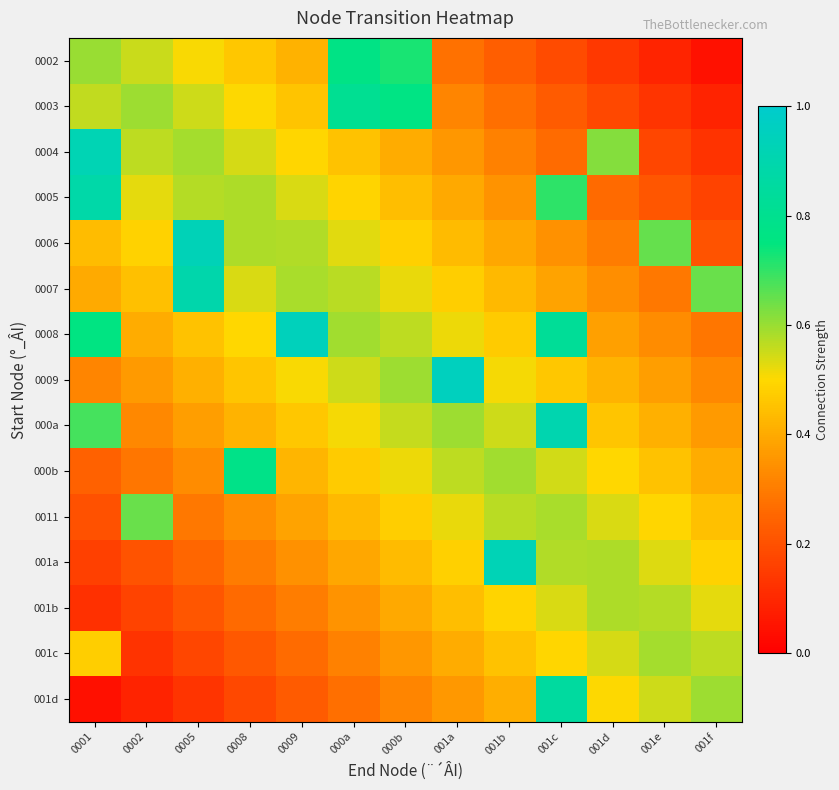

Rank the series by their maximum value, from highest to lowest.

0009, 0008, 0006, 001a, 0004, 000a, 0007, 0005, 001d, 0003, 000b, 0002, 0011, 001c, 001b